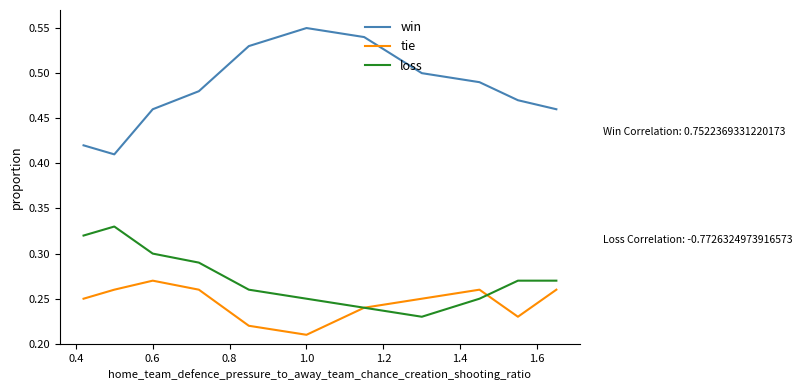

Which series has the largest total across all categories?

win